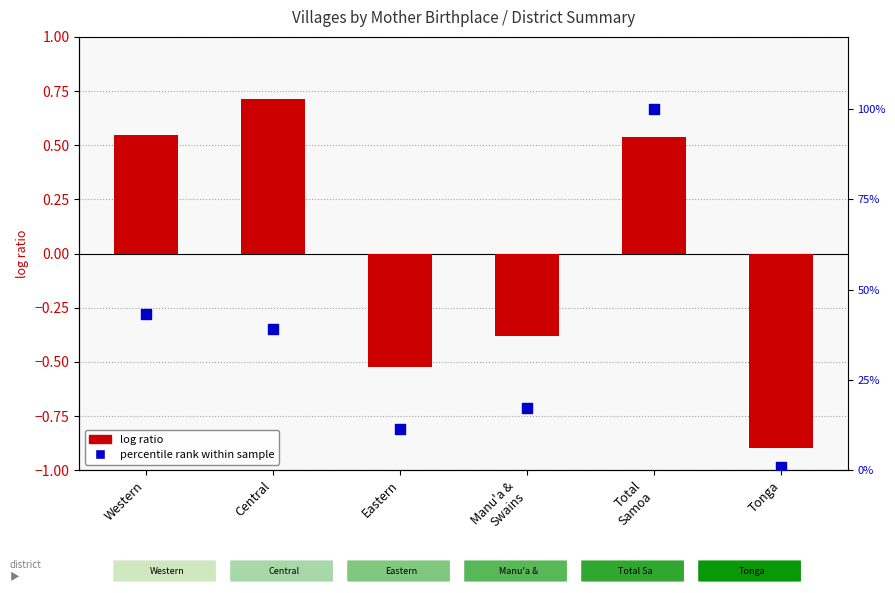

Which series reaches the maximum Y coordinate?

percentile rank within sample